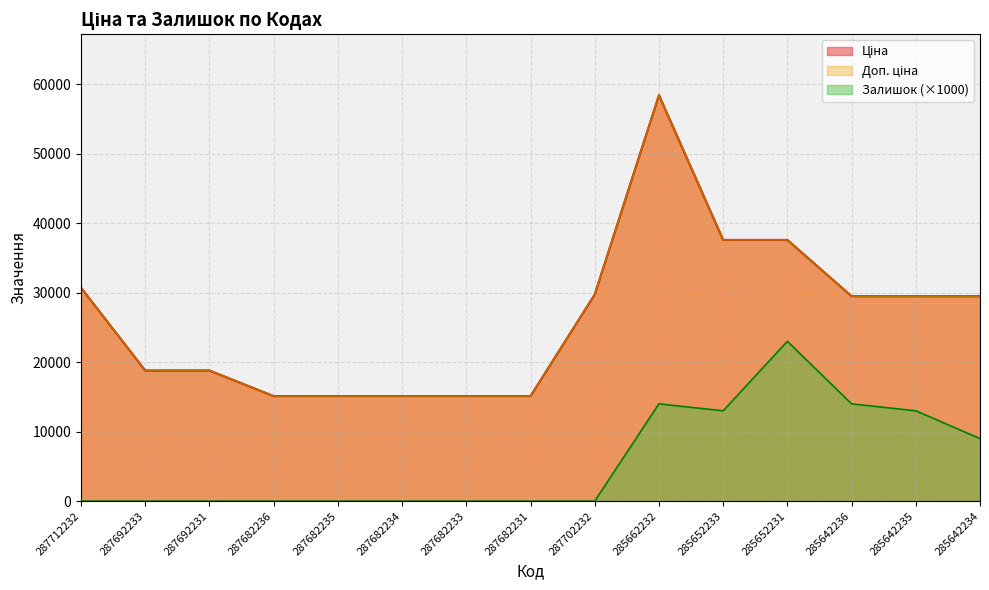

True or false: Доп. ціна has a value of 16277.9 at 285642236.

False